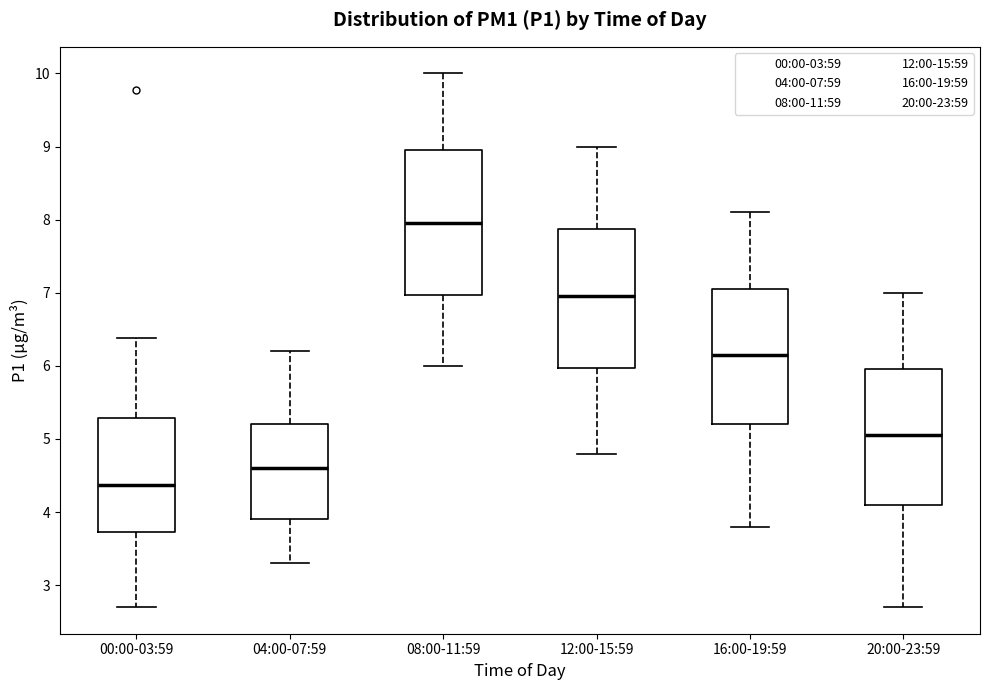

Where does the lower whisker of the box for 00:00-03:59 end on the y-axis? The values are not printed on the chart, so give them approximately, as read against the axis.

2.7